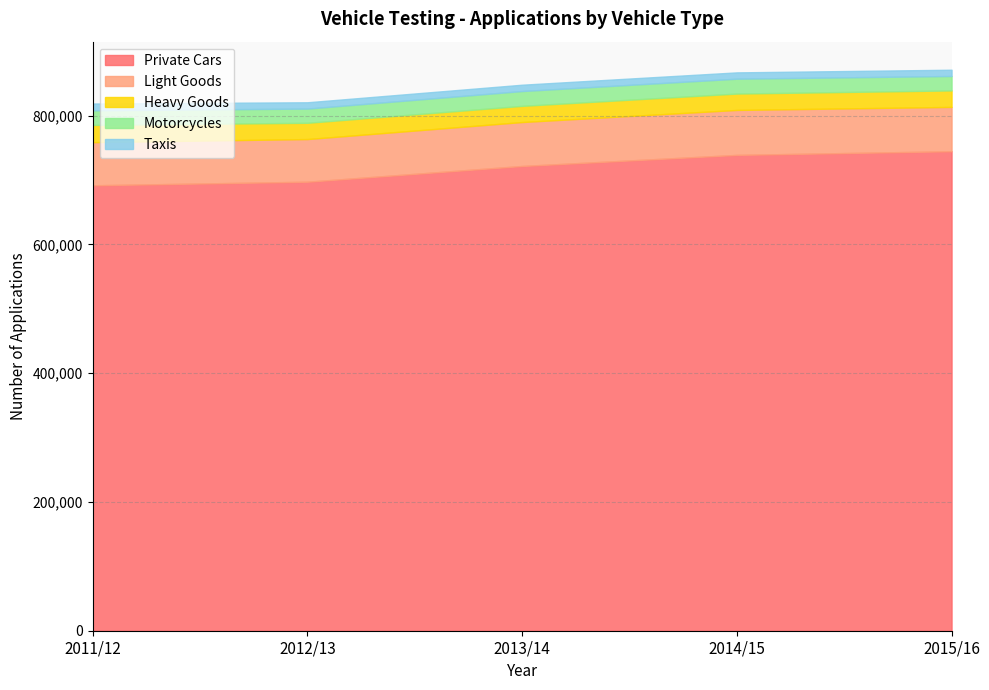

At which category is the sum across all series the highest?

2015/16